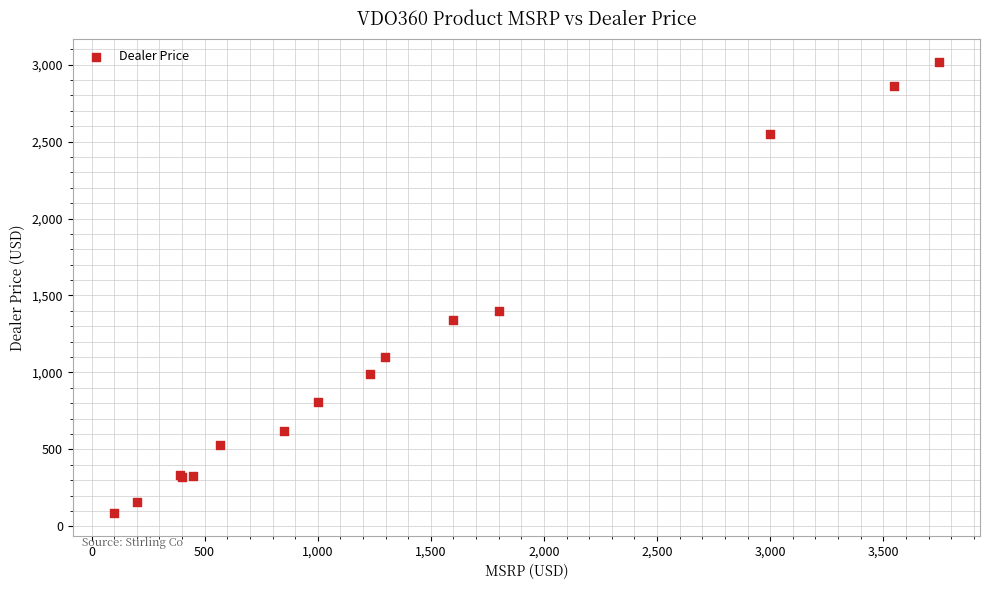

What Y value in the scatter plot is closest to 1552?

1399